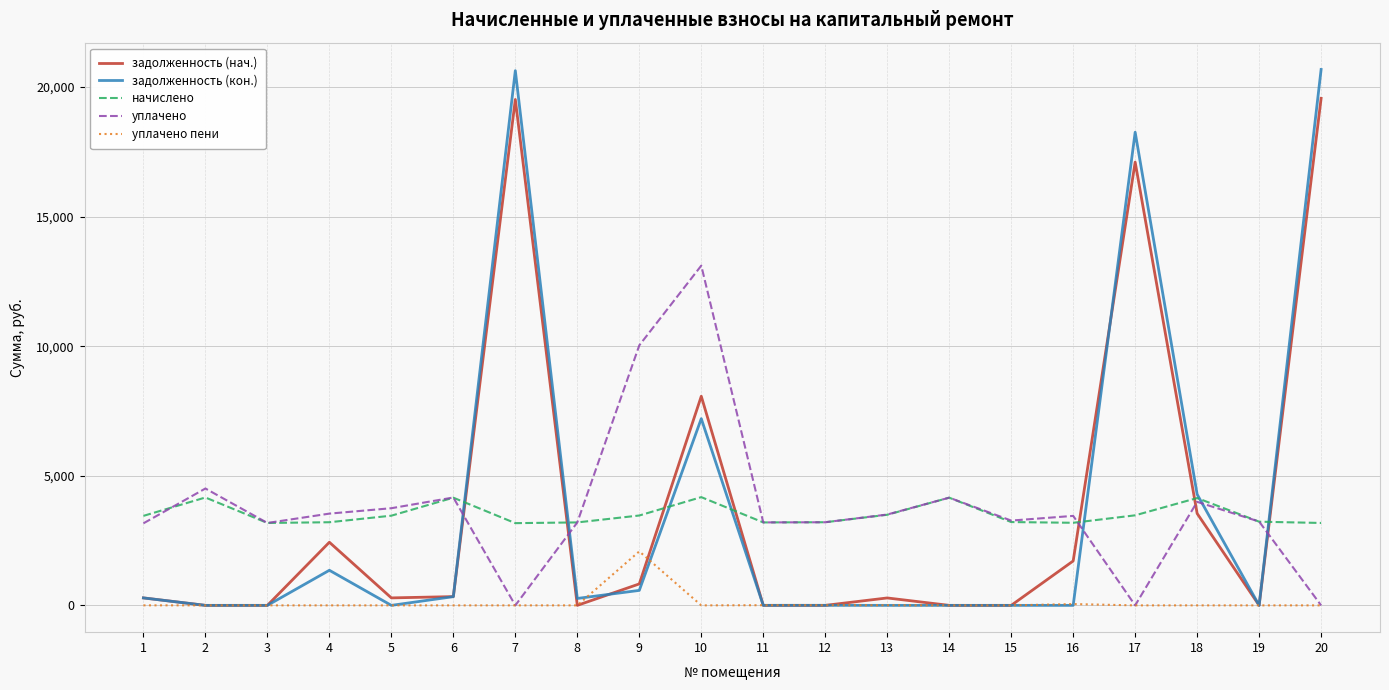

What is the difference between the начислено values at 2 and 16?

975.8